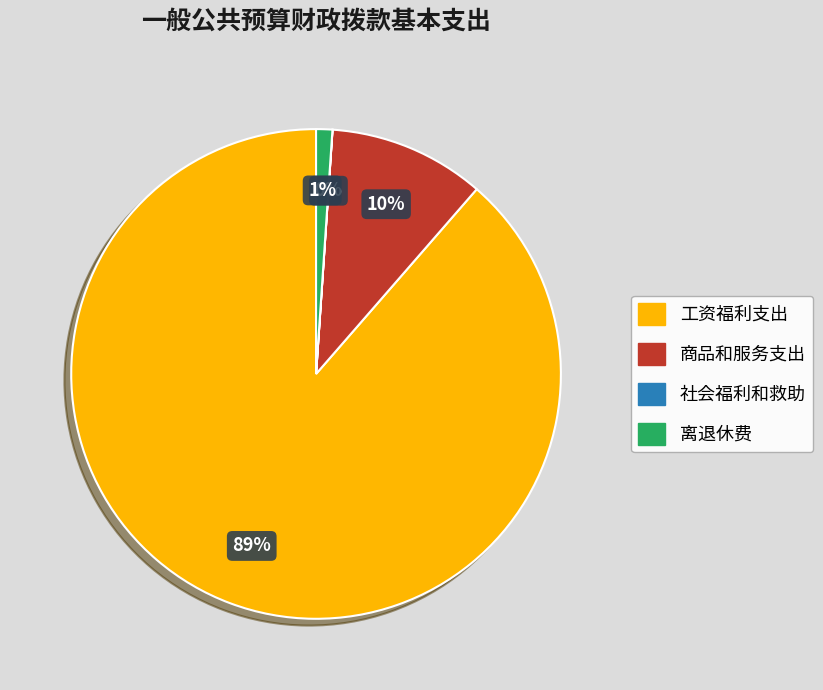

To the nearest percent, what is the difference between the largest and smallest slice percentages?

89%